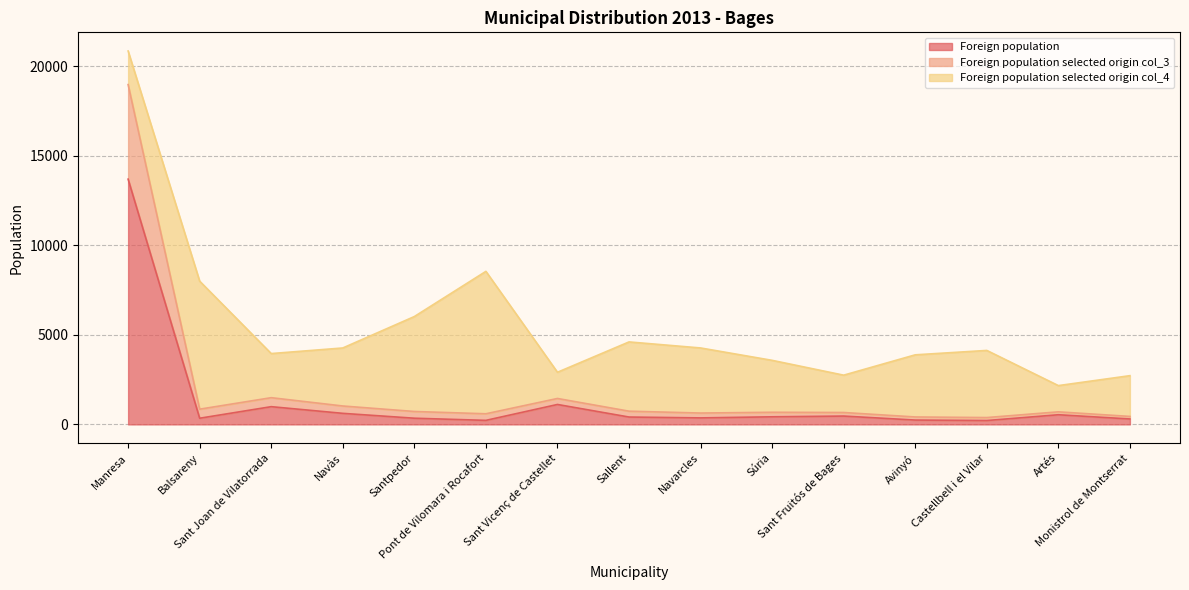

Is it true that Foreign population equals 344 at Balsareny?

True